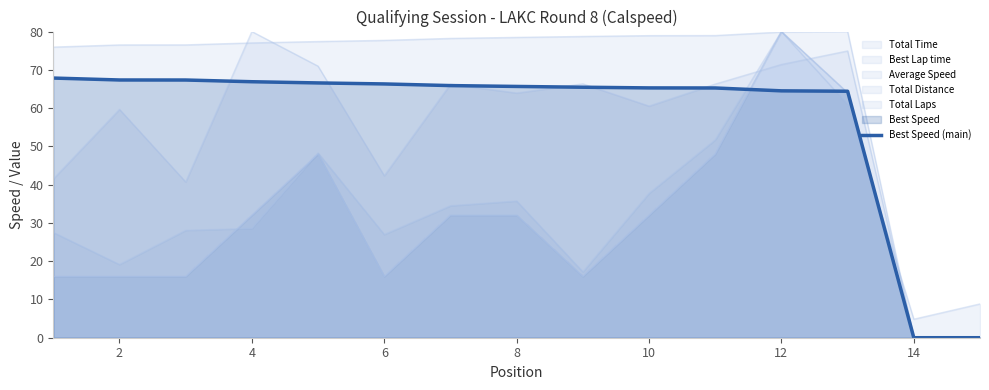

What is the difference between the maximum and minimum values?

67.8